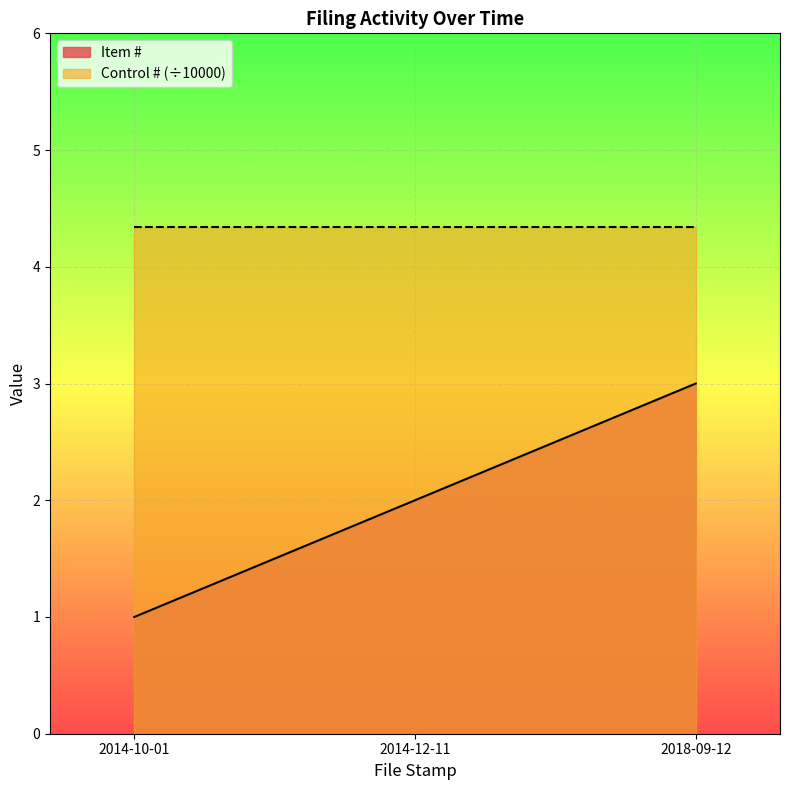

What is the label of the 3rd point from the right?

2014-10-01